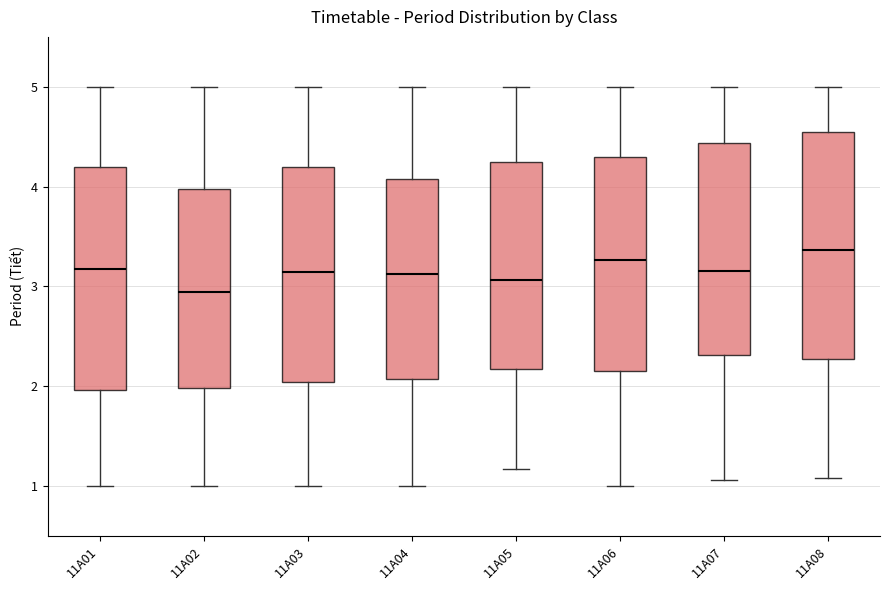

Reading left to right, read every box against the y-axis: the position of its median line, the range the box covers, and the ends of its whiskers. The values are not printed on the chart, so give them approximately, as read against the axis.

11A01: median 3.2, box 2.0 to 4.2, whiskers 1.0 to 5.0
11A02: median 2.9, box 2.0 to 4.0, whiskers 1.0 to 5.0
11A03: median 3.1, box 2.0 to 4.2, whiskers 1.0 to 5.0
11A04: median 3.1, box 2.1 to 4.1, whiskers 1.0 to 5.0
11A05: median 3.1, box 2.2 to 4.2, whiskers 1.2 to 5.0
11A06: median 3.3, box 2.1 to 4.3, whiskers 1.0 to 5.0
11A07: median 3.2, box 2.3 to 4.4, whiskers 1.1 to 5.0
11A08: median 3.4, box 2.3 to 4.5, whiskers 1.1 to 5.0